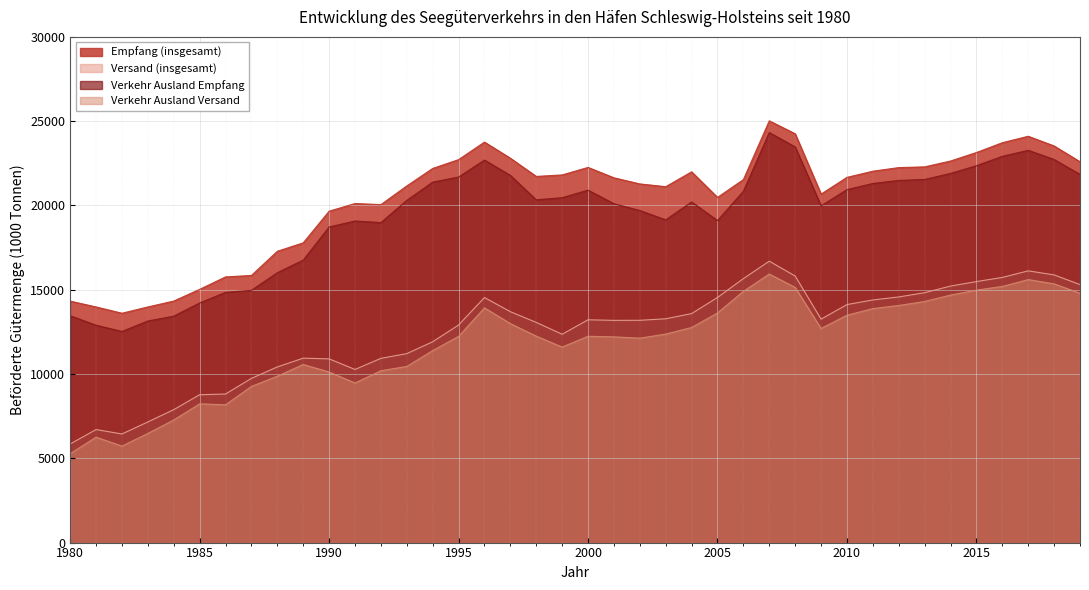

True or false: Versand (insgesamt) and Verkehr Ausland Versand intersect in this chart.

False